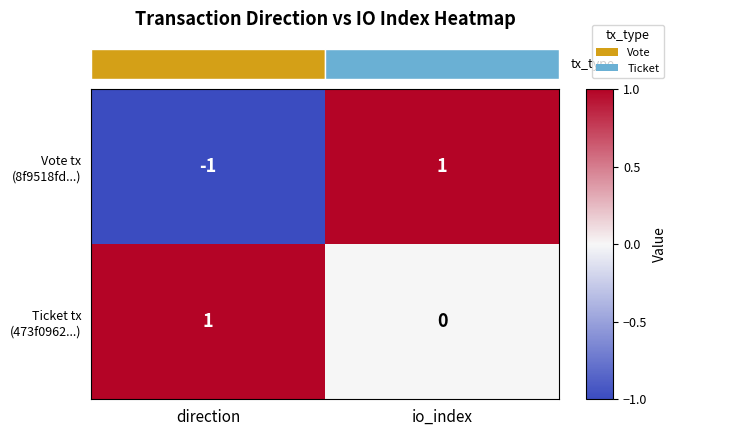

Is it true that Vote tx (8f9518fd...) equals 1 at io_index?

True